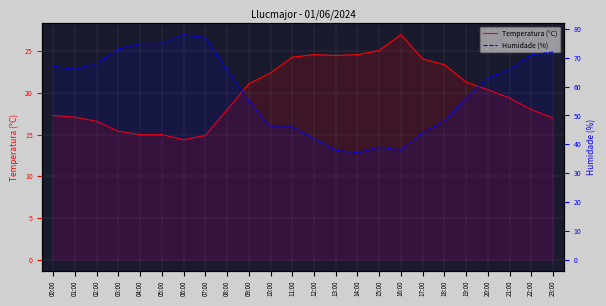

At which label is Humidade (%) closest to 57?

19:00